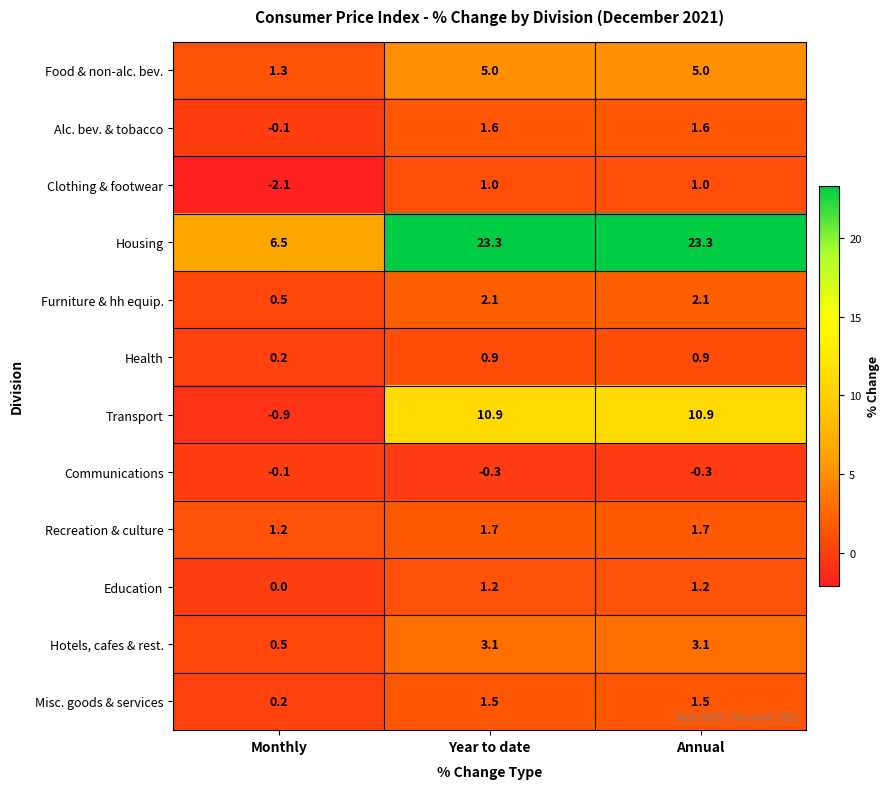

At which label does Furniture & hh equip. reach its minimum?

Monthly